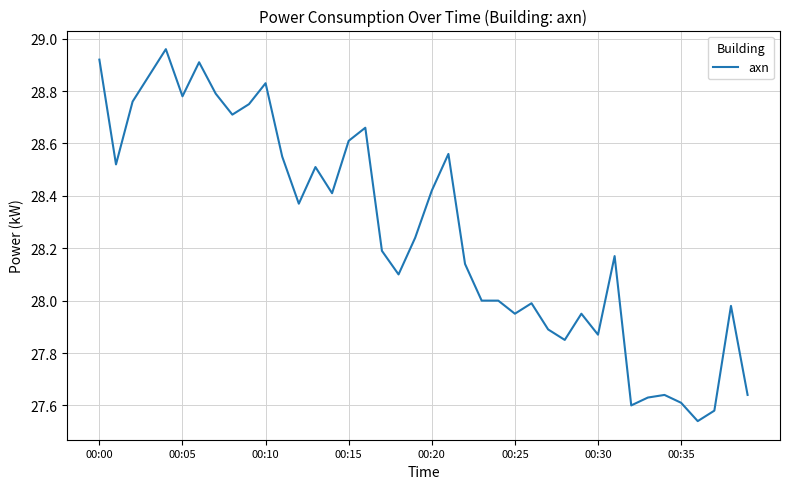

What is the difference between the maximum and minimum values?

1.4